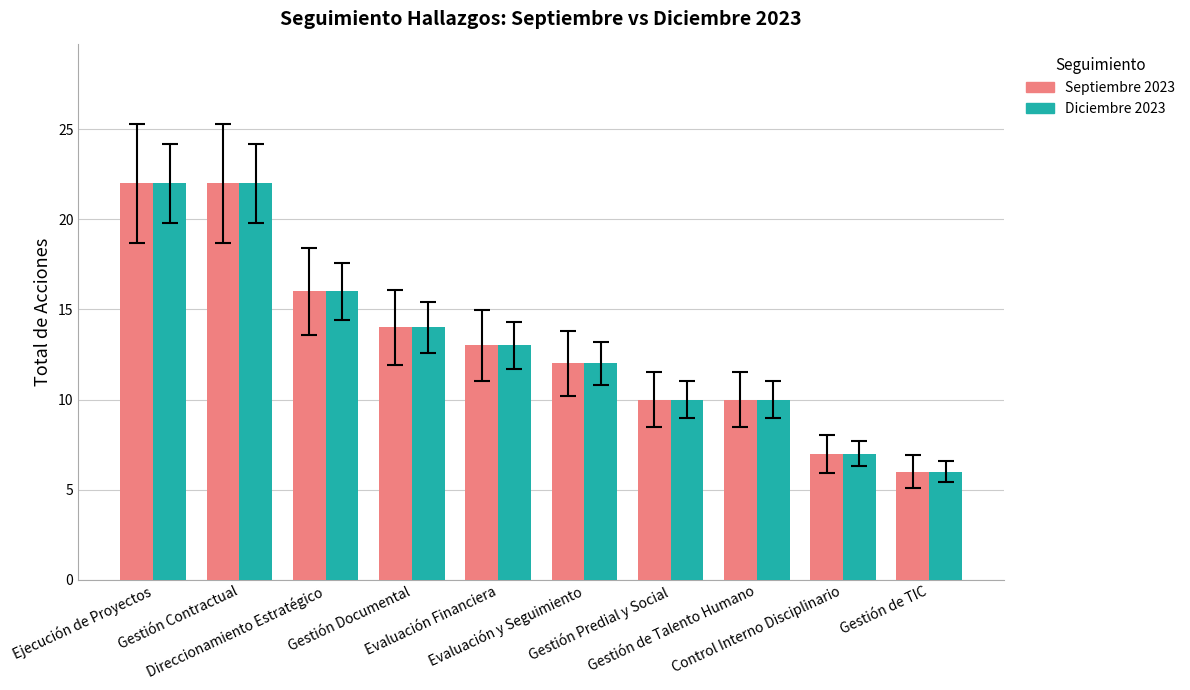

Count the number of data series in this chart.

2